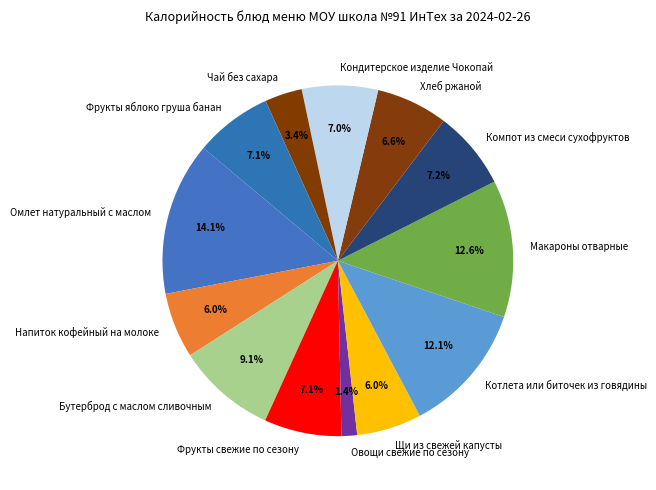

Count the number of slices in the pie.

13